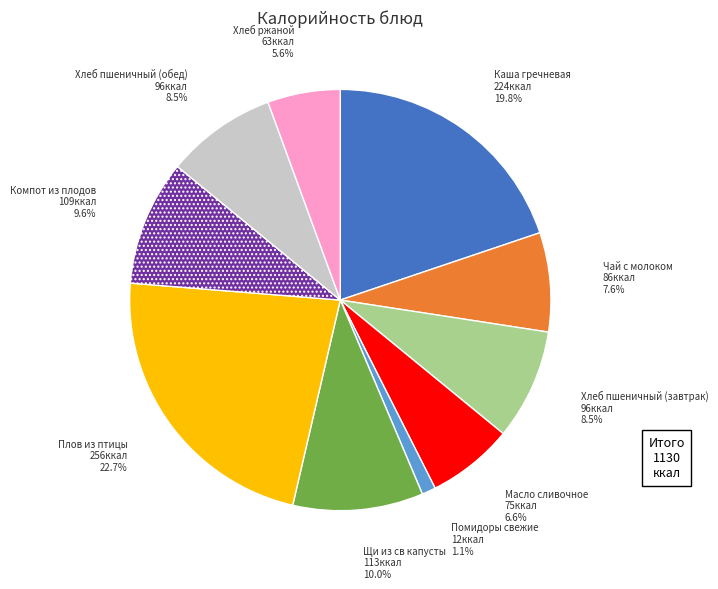

How many slices are in this pie chart?

10